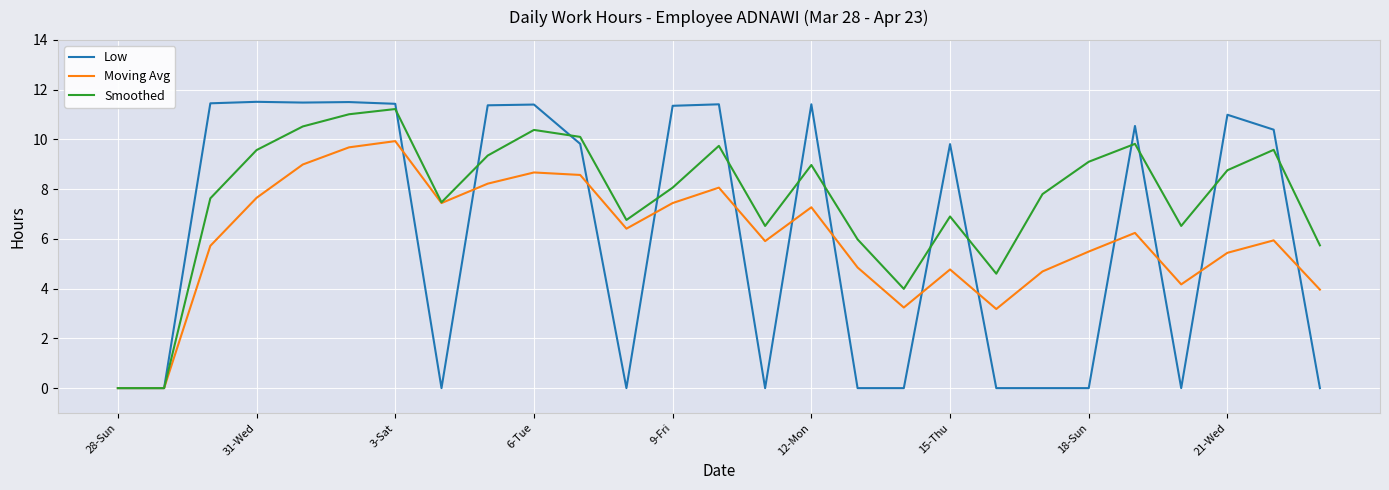

What is the maximum value for Moving Avg?

9.9